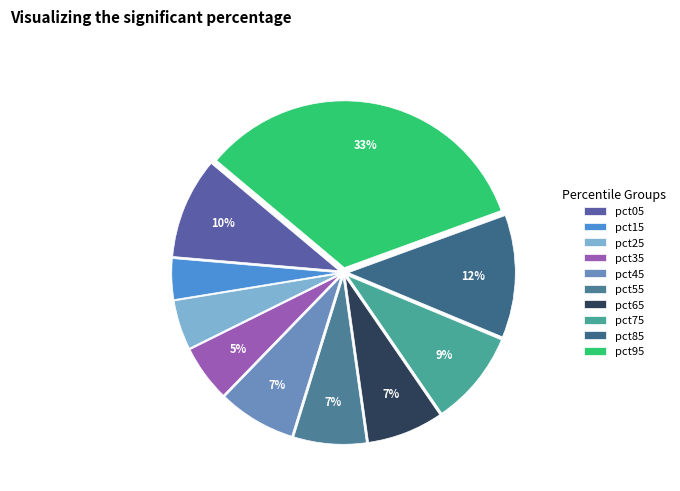

Does pct35 account for over 50% of the chart?

No